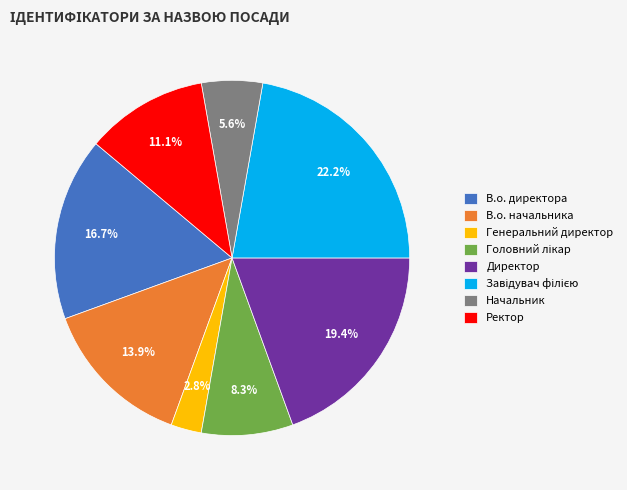

Does В.о. директора represent more than half of the total?

No